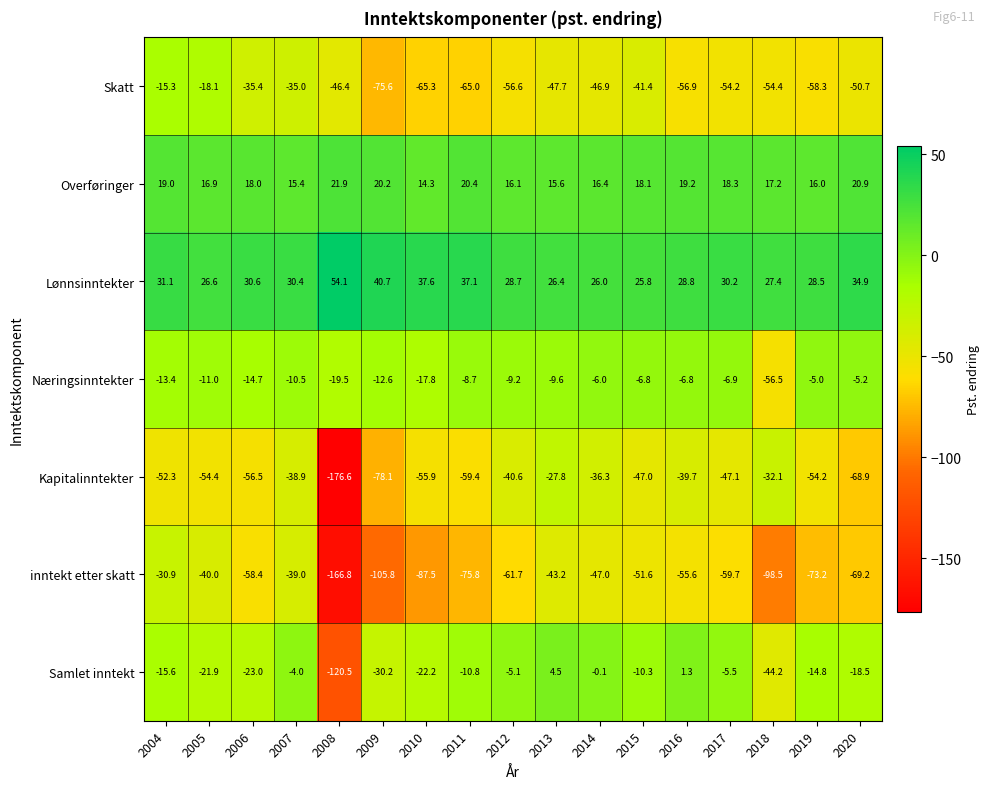

Is it true that Overføringer equals 6.8 at 2005?

False